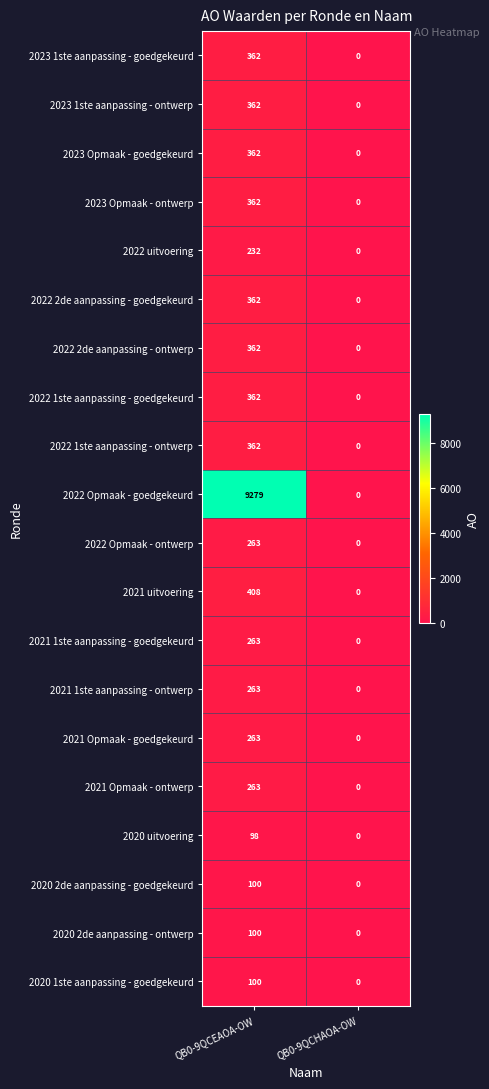

The 2021 1ste aanpassing - ontwerp series shows 263 at QB0-9QCEAOA-OW. True or false?

True